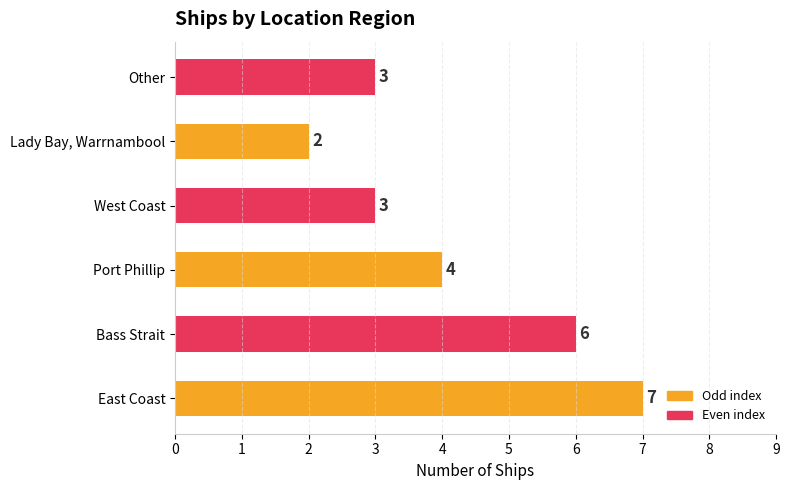

True or false: the data shows 3 at West Coast.

True